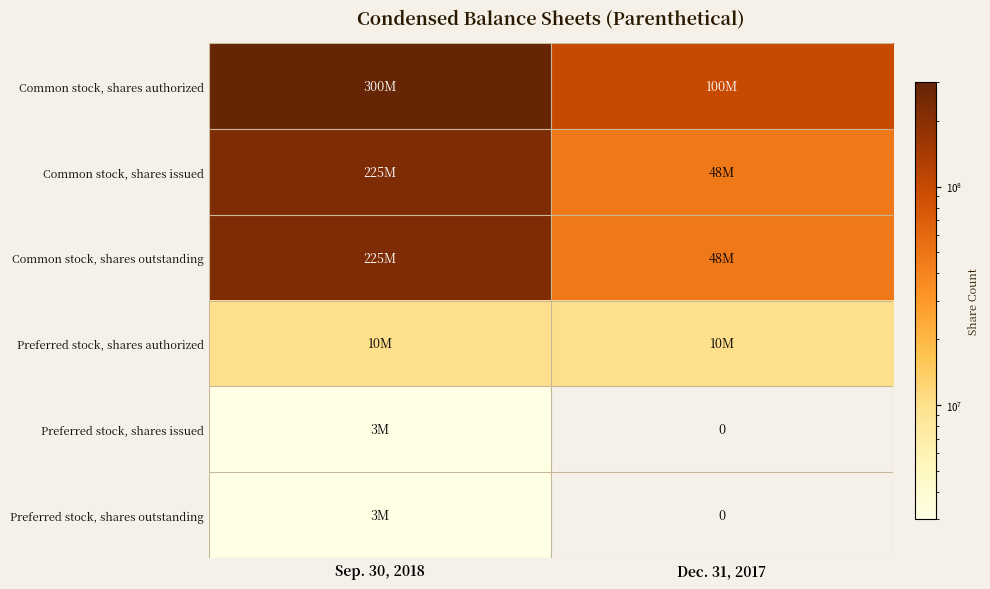

What is the sum of the Preferred stock, shares issued values at Sep. 30, 2018 and Dec. 31, 2017?

3000000